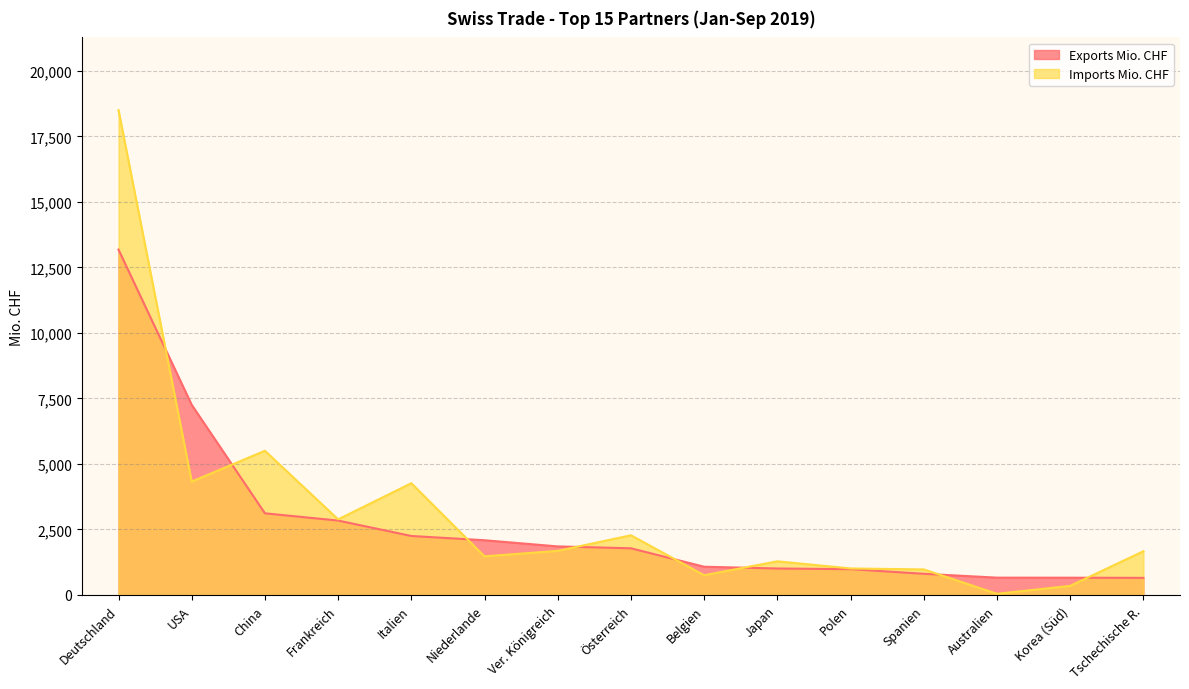

What is the approximate value of Exports Mio. CHF at Tschechische R.?

651.4